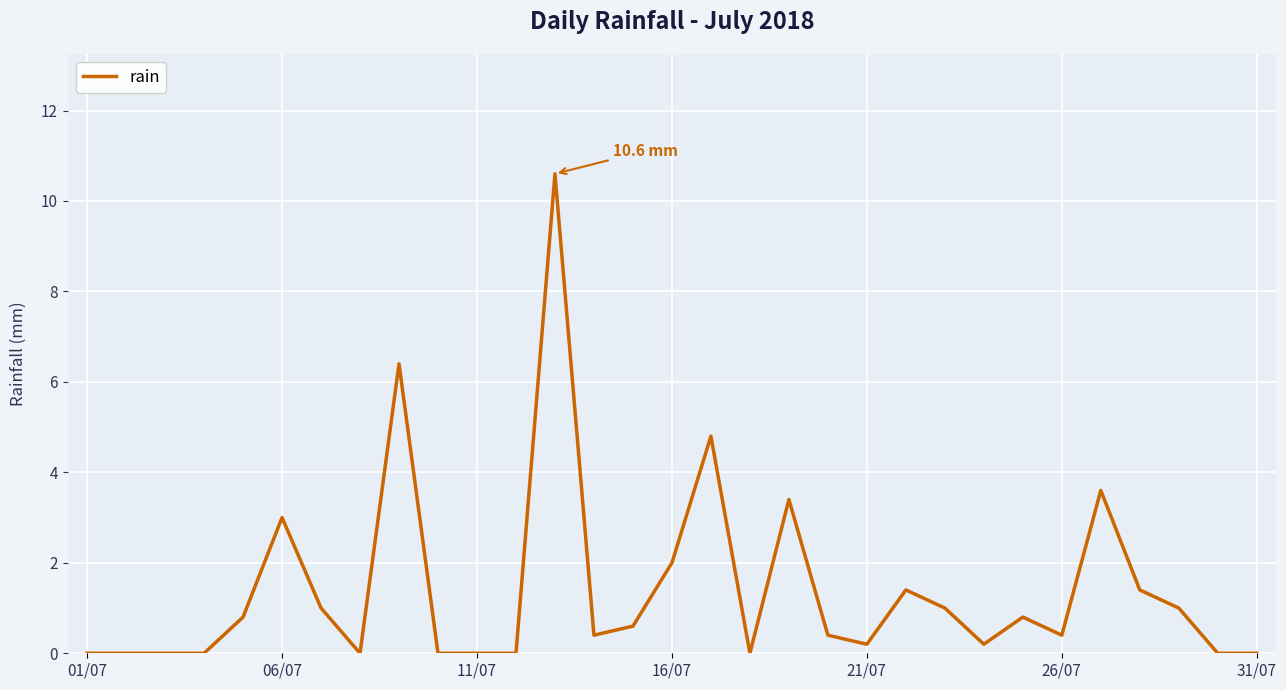

What is the difference between the maximum and minimum values?

10.6